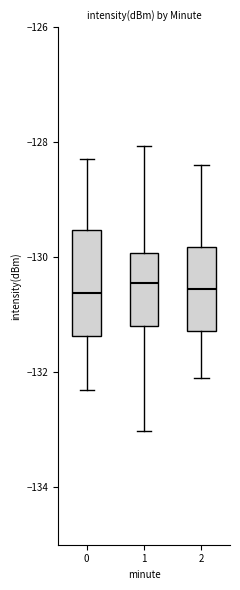

Where does the lower whisker of the box at x = 1 end on the y-axis? The values are not printed on the chart, so give them approximately, as read against the axis.

-133.0